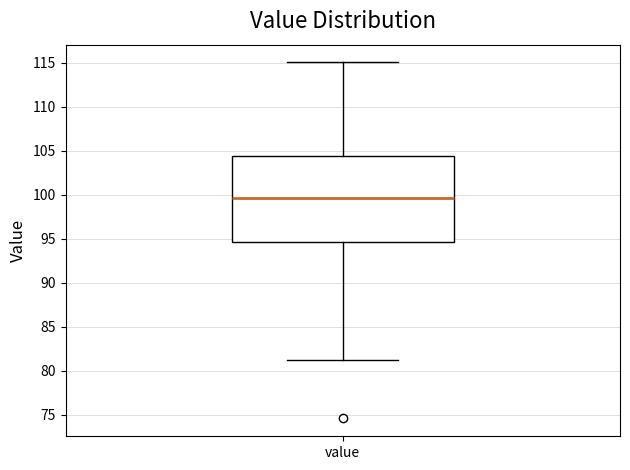

Transcribe this box plot: give where the median line is, the range the box spans, and where the two whiskers end, as read against the y-axis. The values are not printed on the chart, so give them approximately, as read against the axis.

median 99.5, box 94.5 to 104.5, whiskers 81.5 to 115.0